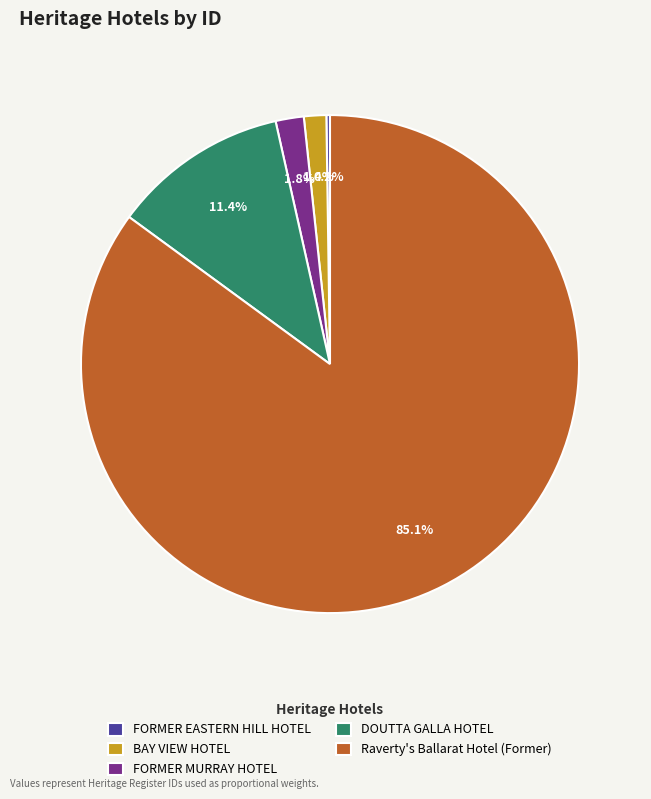

The DOUTTA GALLA HOTEL slice represents 11% of the pie. True or false?

True